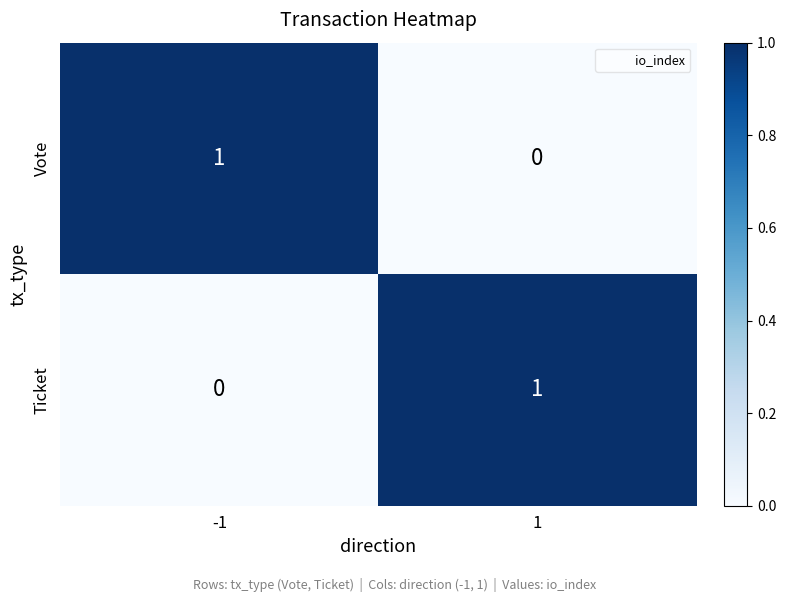

What is the spread (max minus min) of values at -1?

1